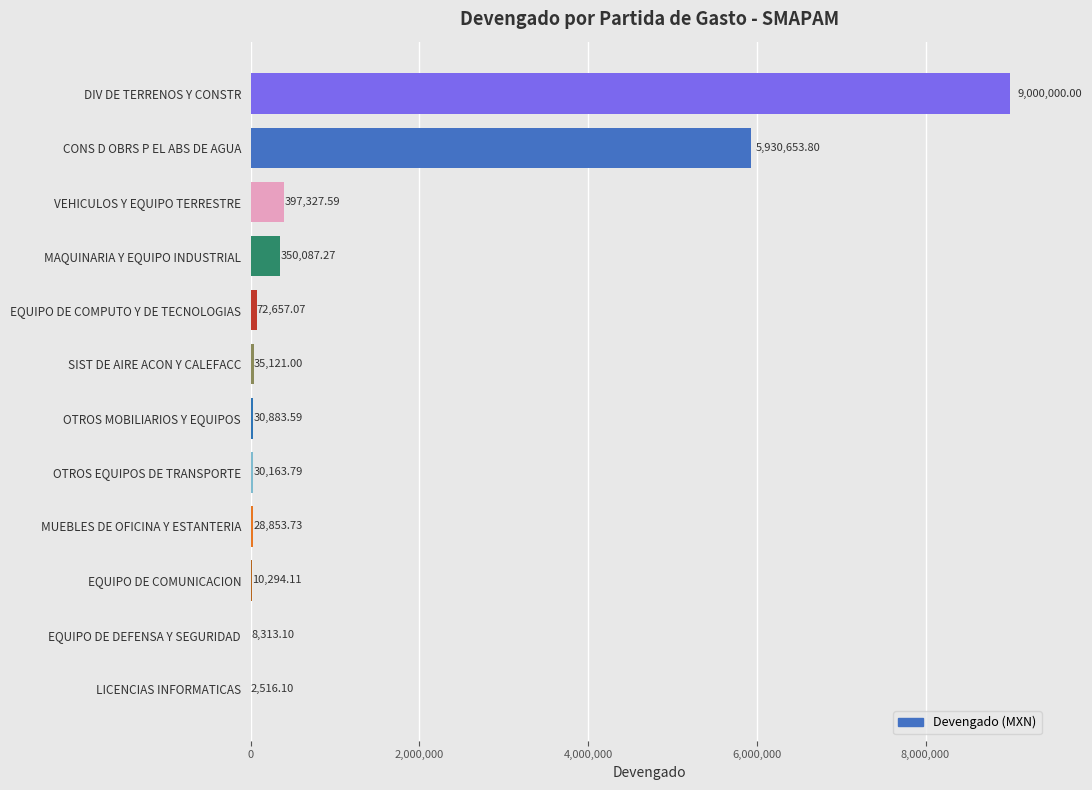

Which category has the highest value across all series?

DIV DE TERRENOS Y CONSTR